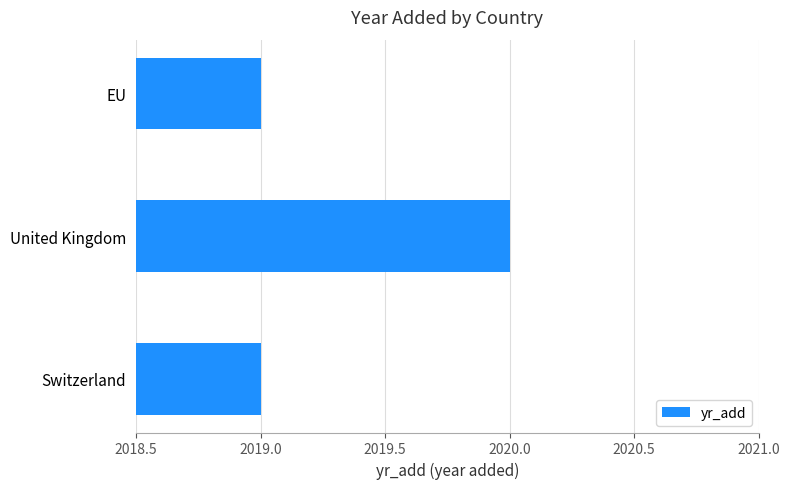

What is the greatest value displayed?

2020